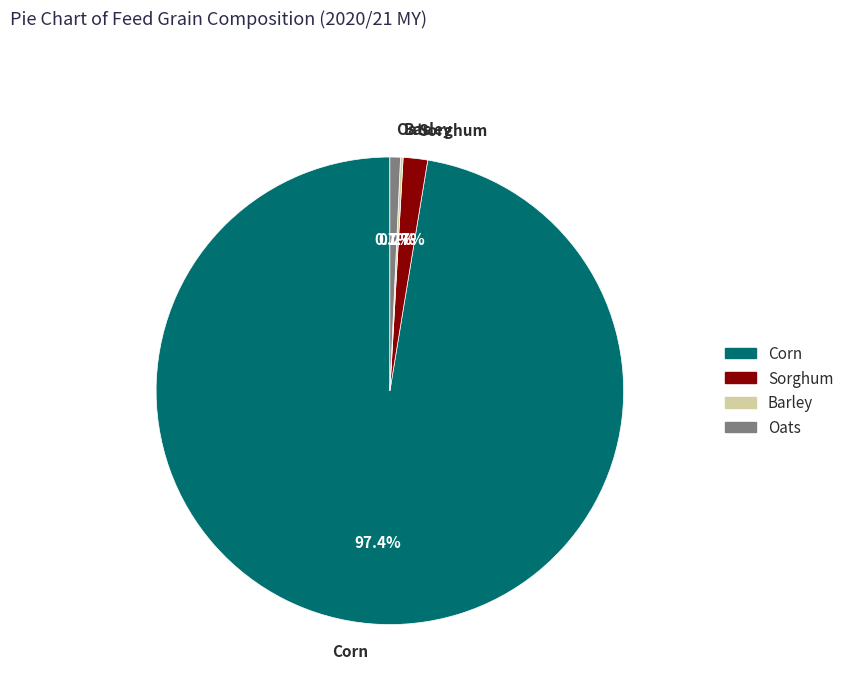

Does Corn represent more than half of the total?

Yes